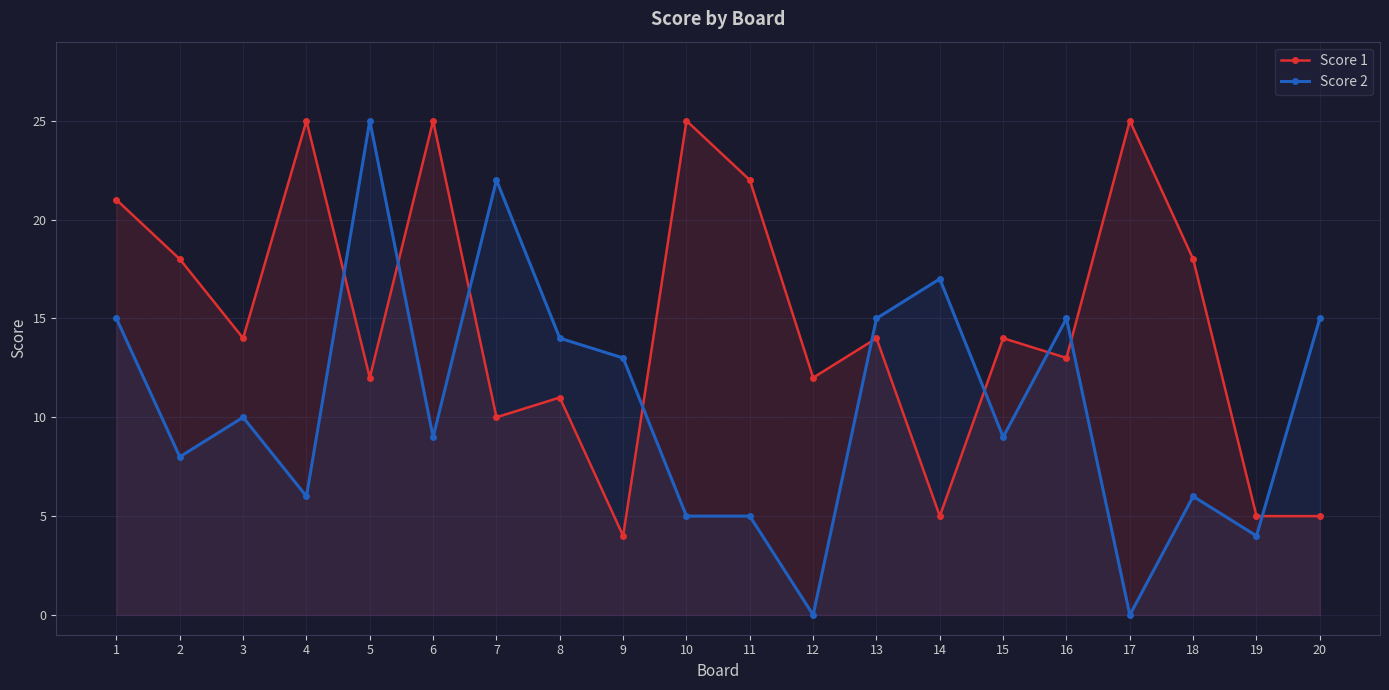

What is the total value across all series at 17?

25